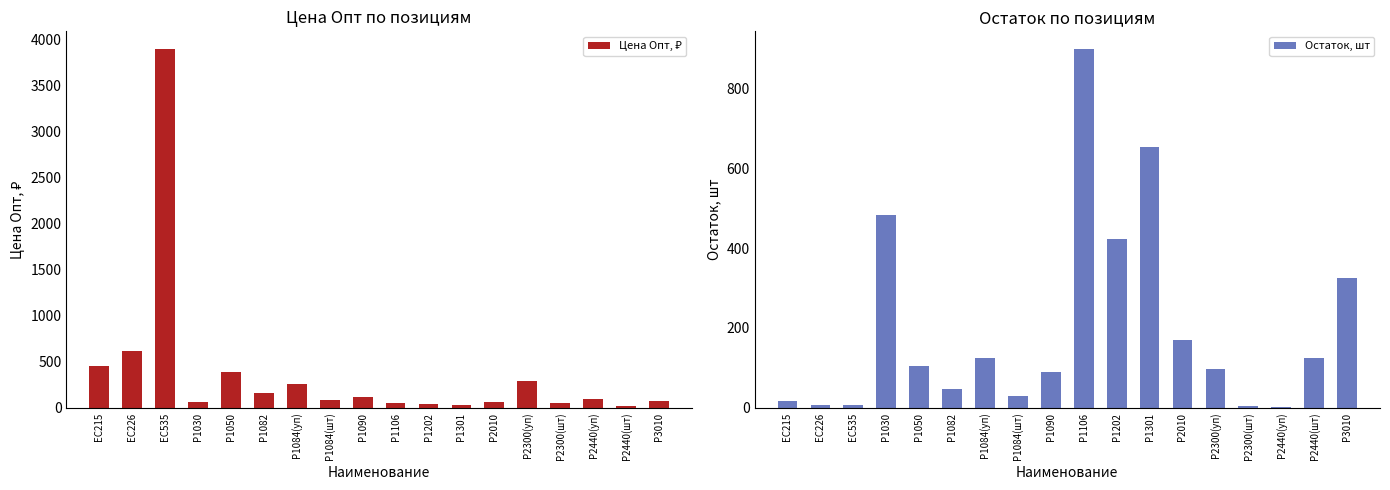

Is the value of Цена Опт, ₽ at Р2300(шт) greater than the value of Остаток, шт at Р1084(шт)?

Yes